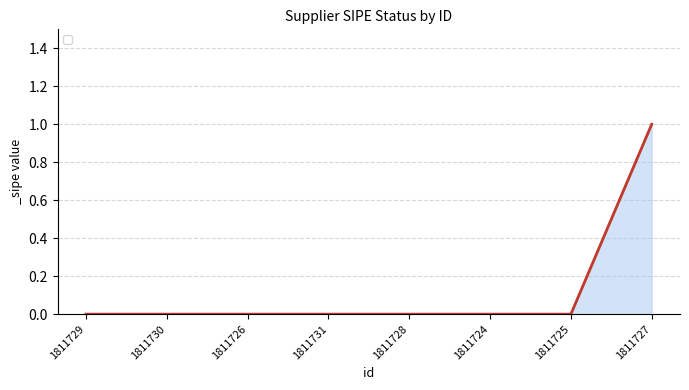

What position from the left is 1811727?

8